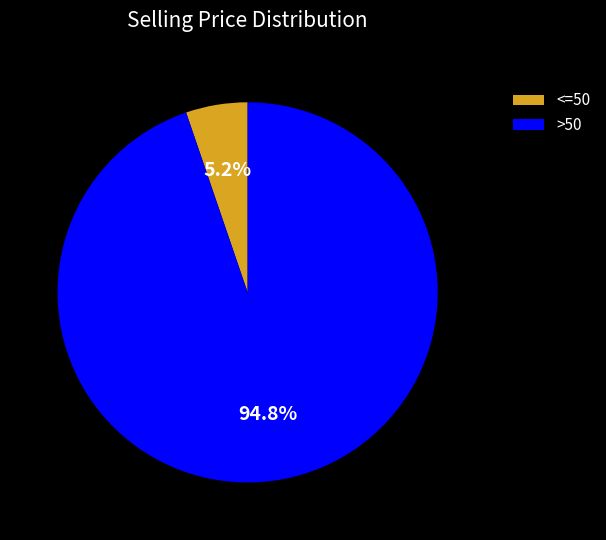

Rank the categories by value from lowest to highest.

<=50, >50